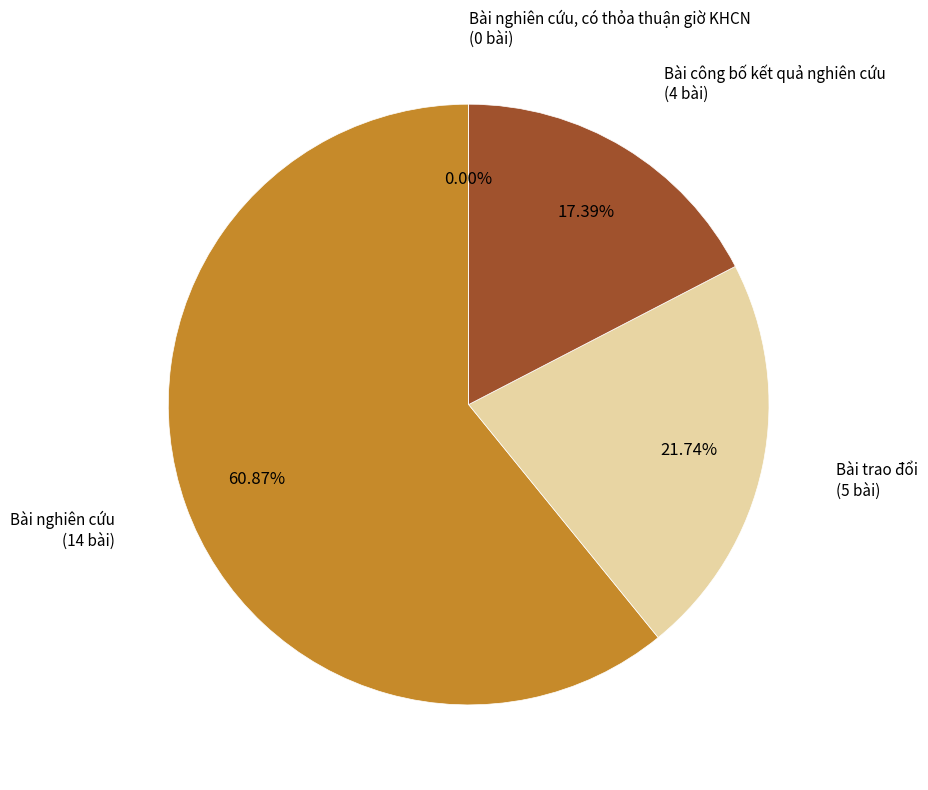

The Bài nghiên cứu slice represents 61% of the pie. True or false?

True